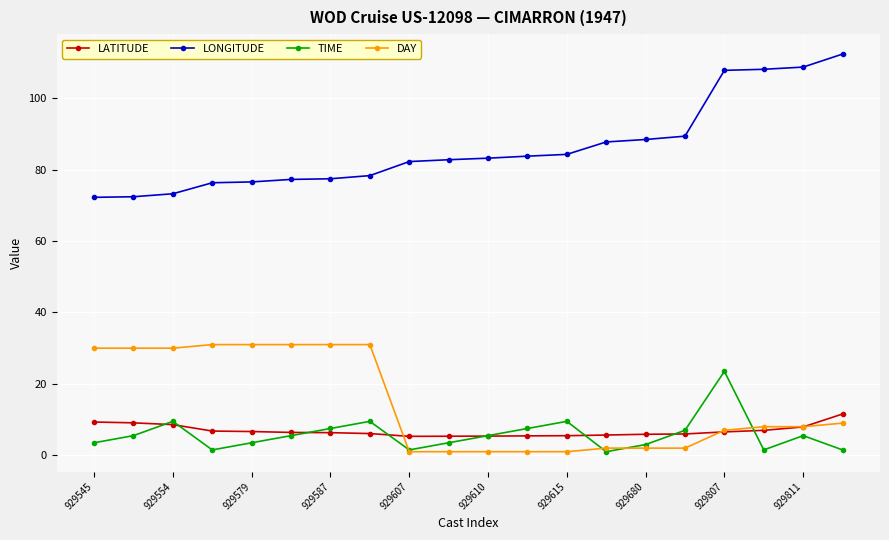

True or false: LATITUDE and LONGITUDE intersect in this chart.

False